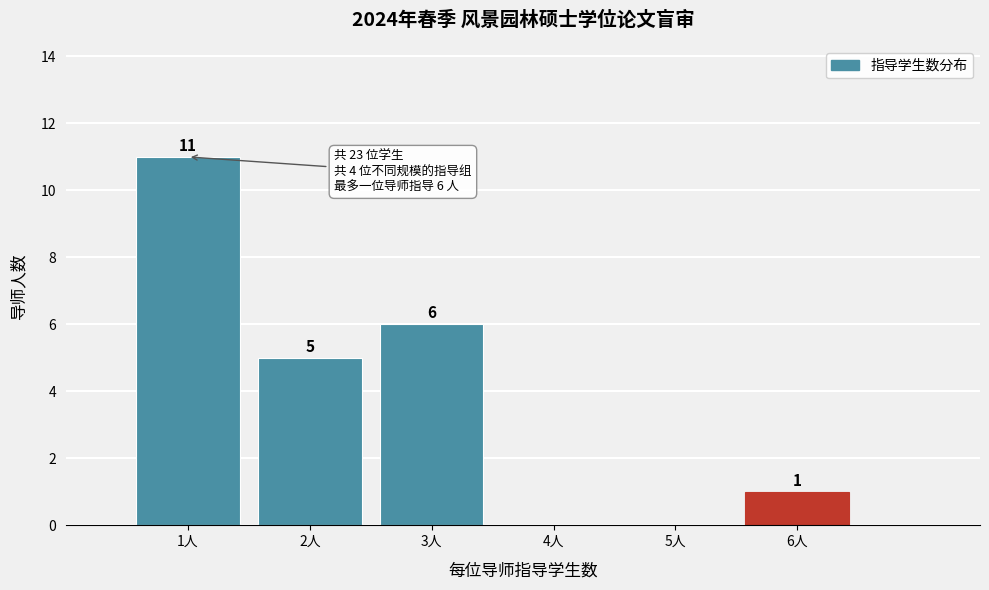

Over which range of the x-axis is the bar tallest?

0.5 to 1.5